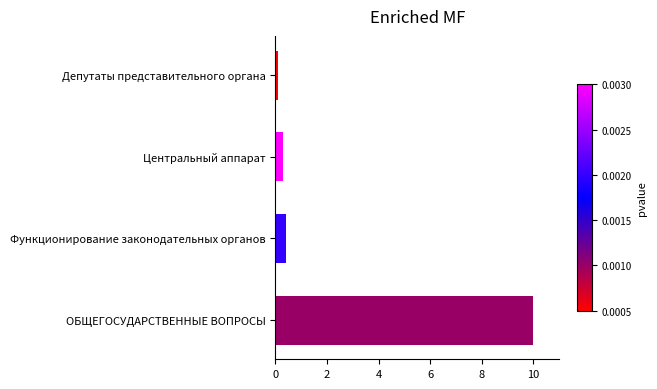

Is it true that the value at ОБЩЕГОСУДАРСТВЕННЫЕ ВОПРОСЫ is 2.7?

False